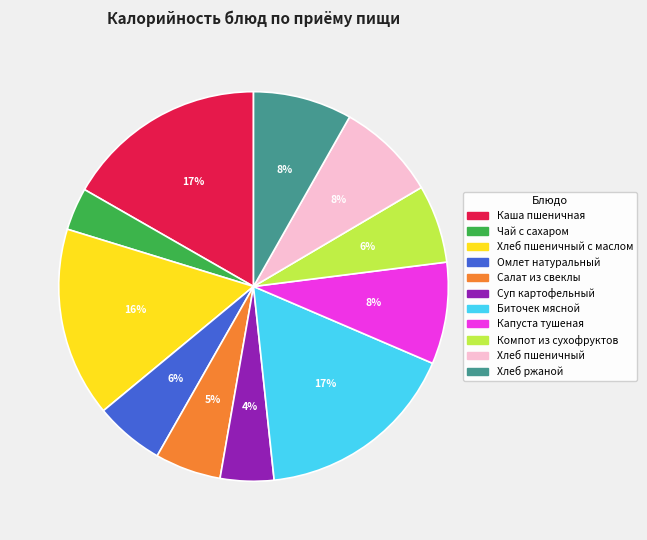

To the nearest percent, what percentage of the pie is Омлет натуральный?

6%